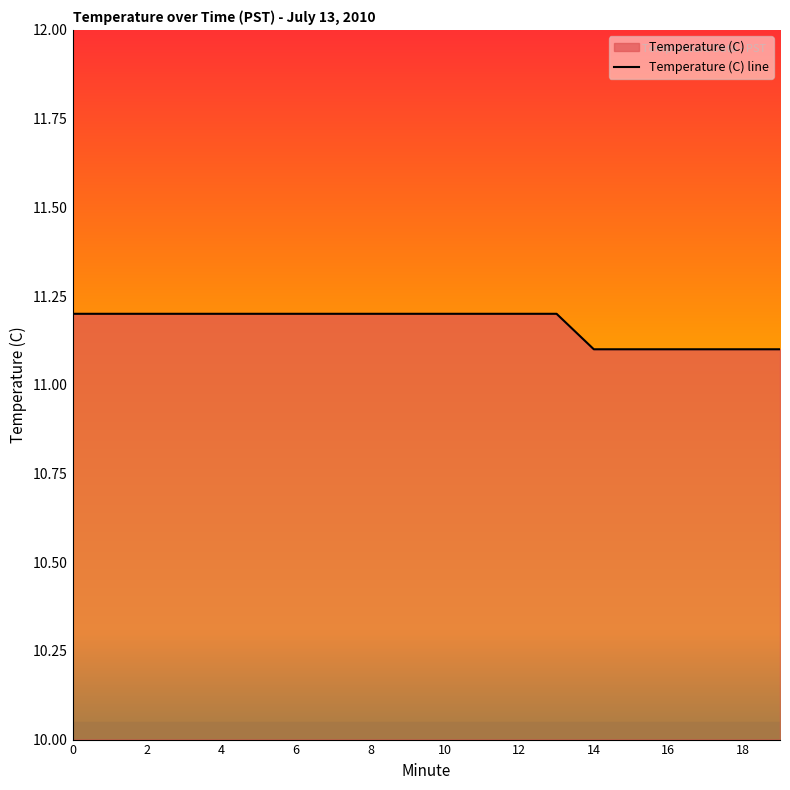

Where is the data nearest to the value 11?

14